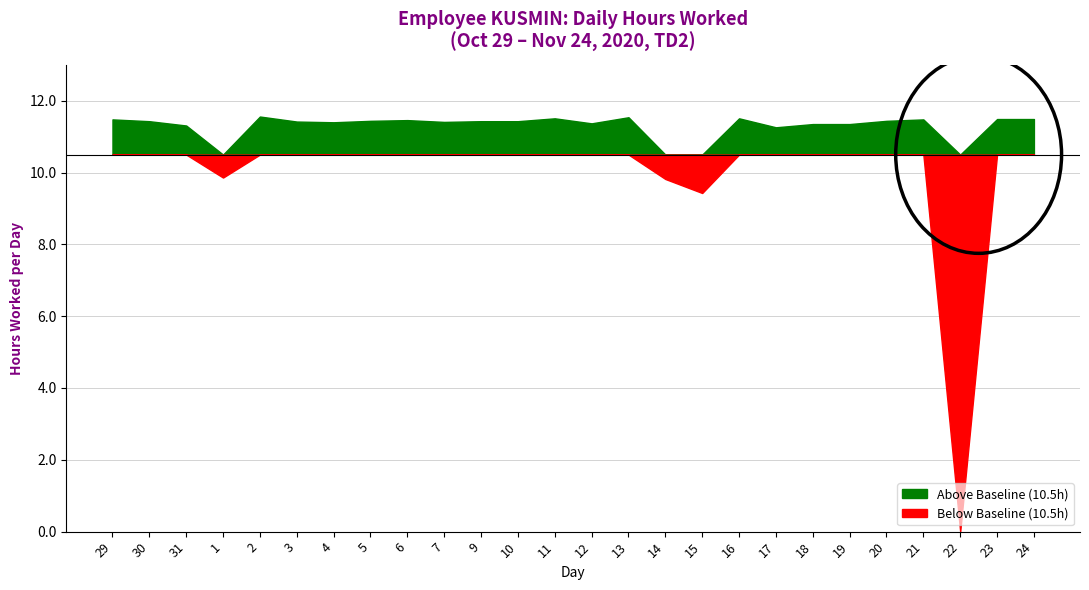

Rank the categories by value from highest to lowest.

2, 13, 11, 16, 23, 24, 29, 21, 6, 5, 20, 30, 9, 10, 3, 7, 4, 12, 18, 19, 31, 17, 1, 14, 15, 22